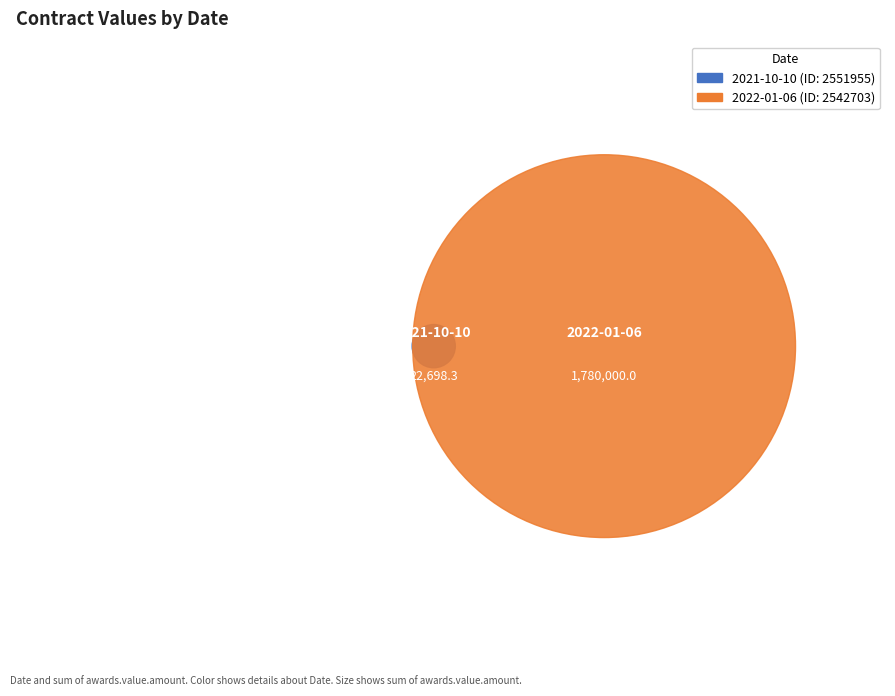

What percentage is the 2021-10-10 slice, to the nearest percent?

1%